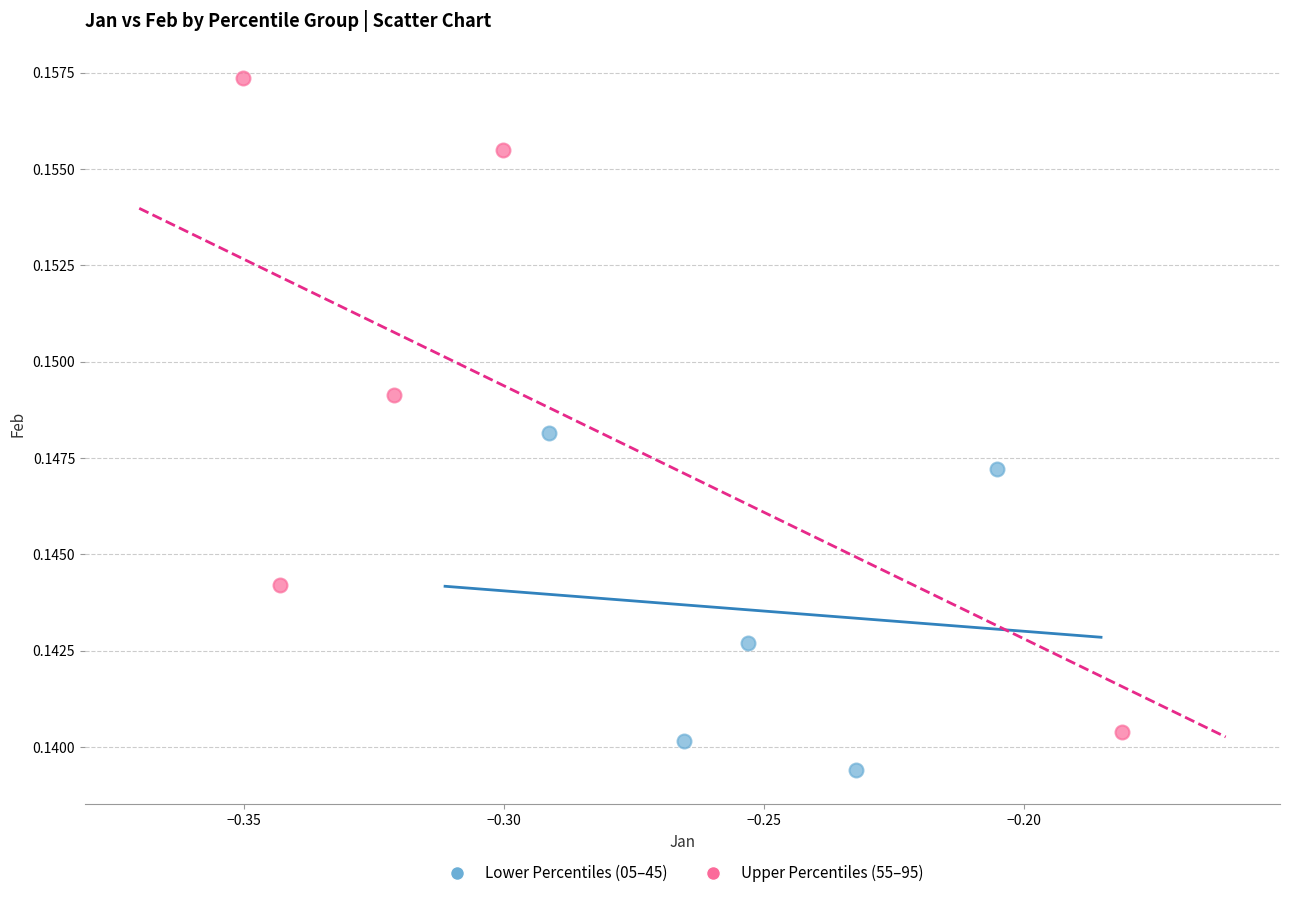

Which series contains the highest Y value?

Upper Percentiles (55–95)